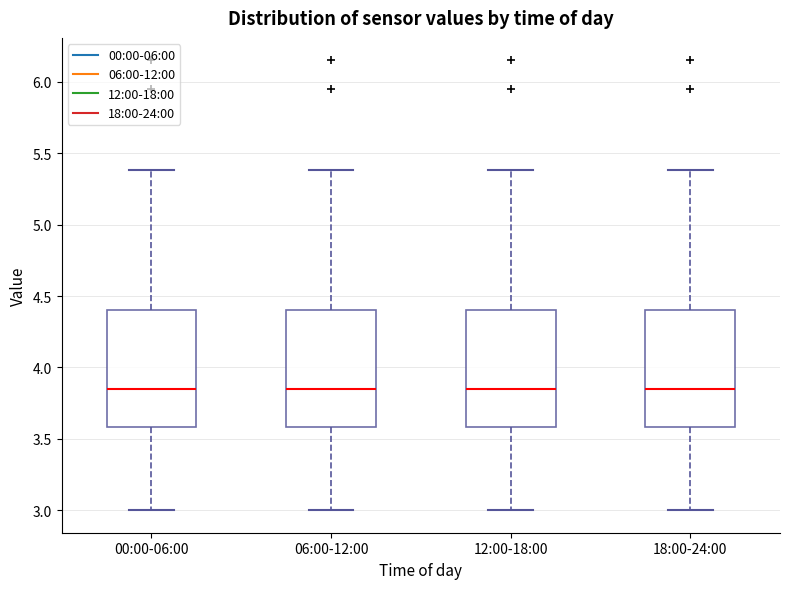

Reading left to right, transcribe this box plot: for each box, give where its median line is, the range the box spans, and where its two whiskers end, as read against the y-axis. The values are not printed on the chart, so give them approximately, as read against the axis.

00:00-06:00: median 3.85, box 3.60 to 4.40, whiskers 3.00 to 5.40
06:00-12:00: median 3.85, box 3.60 to 4.40, whiskers 3.00 to 5.40
12:00-18:00: median 3.85, box 3.60 to 4.40, whiskers 3.00 to 5.40
18:00-24:00: median 3.85, box 3.60 to 4.40, whiskers 3.00 to 5.40